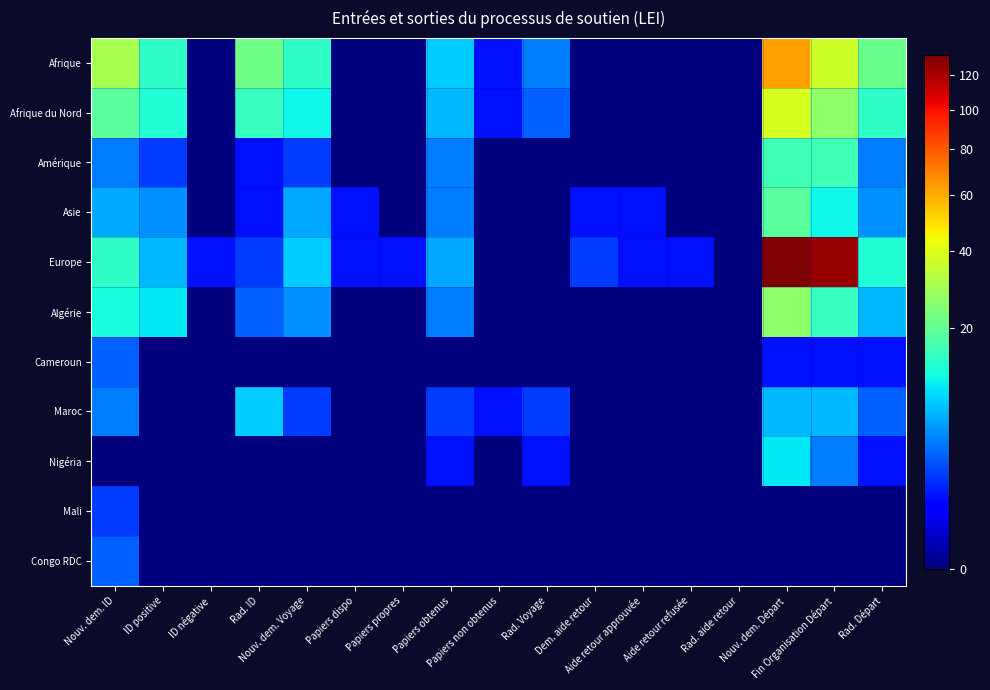

What is the total value across all series at Nouv. dem. Départ?

314